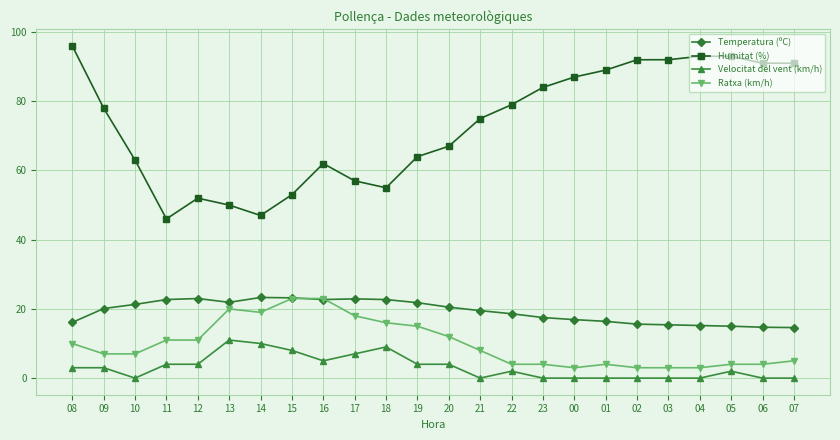

What is the label of the 7th point from the left?

14